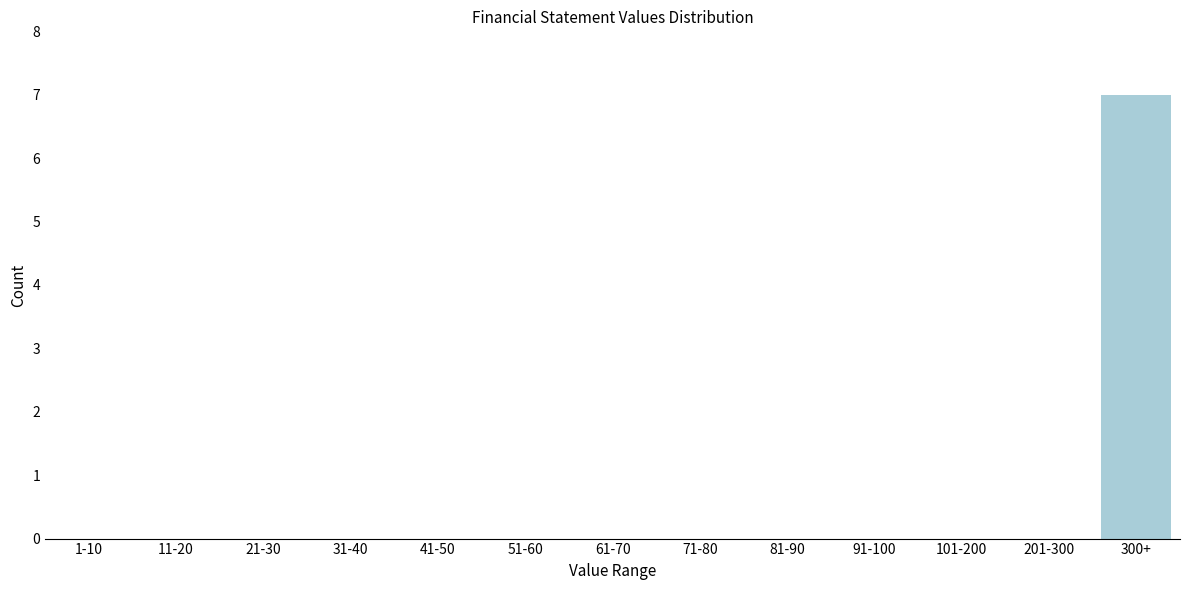

Reading right to left, transcribe all the data shown in this chart.

300+=7	201-300=0	101-200=0	91-100=0	81-90=0	71-80=0	61-70=0	51-60=0	41-50=0	31-40=0	21-30=0	11-20=0	1-10=0